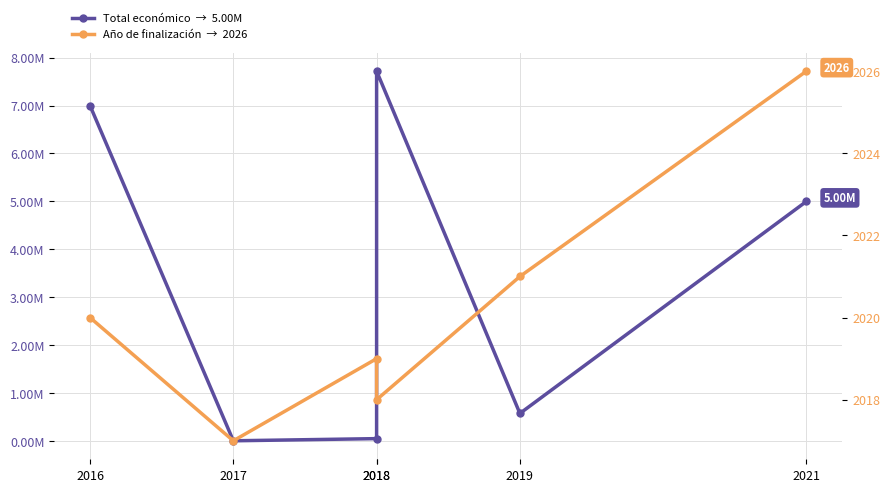

Reading left to right, transcribe all the data shown in this chart.

Total económico: 2016=6996922	2017=4800	2018=50000	2018=7717171	2019=575833	2021=4999992
Año de finalización: 2016=2020	2017=2017	2018=2019	2018=2018	2019=2021	2021=2026